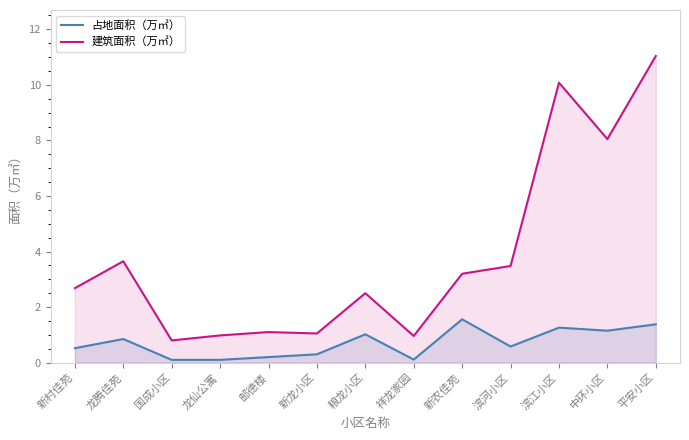

Where does the 建筑面积（万㎡） series first go above 2?

新村佳苑